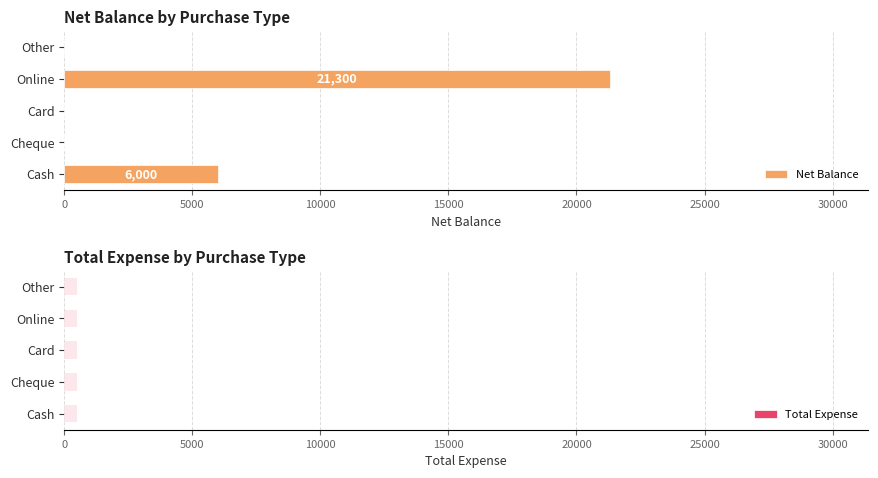

The Net Balance series shows 12575 at Card. True or false?

False